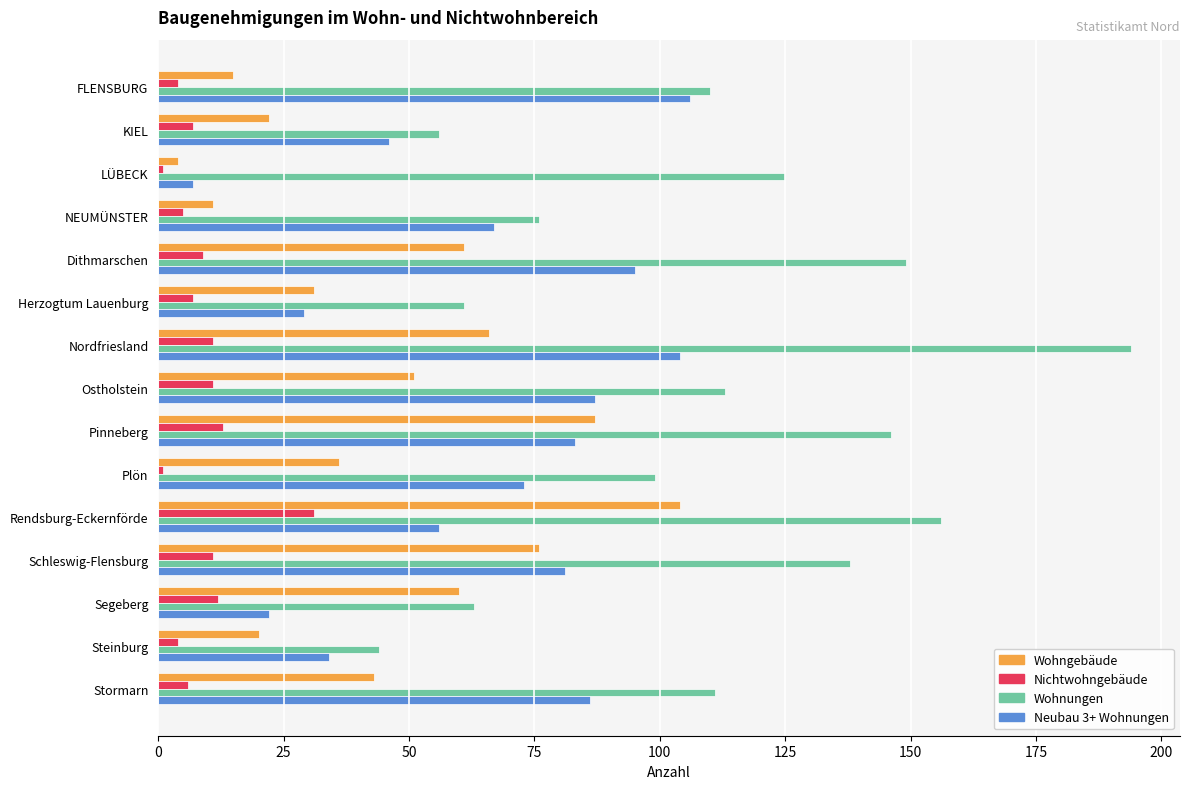

What is the difference between the highest and lowest values at Schleswig-Flensburg?

127